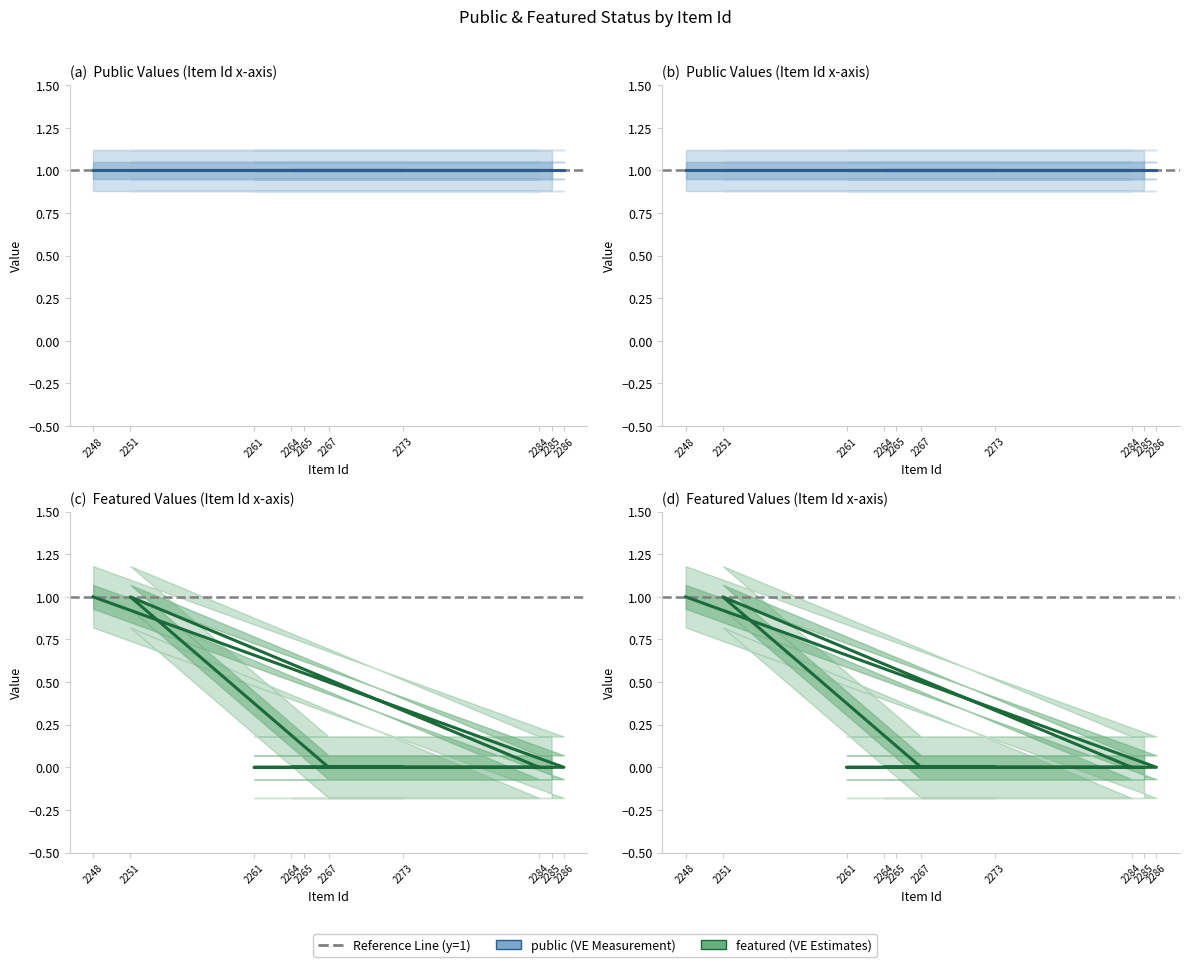

Which label corresponds to the smallest value in the chart?

2286